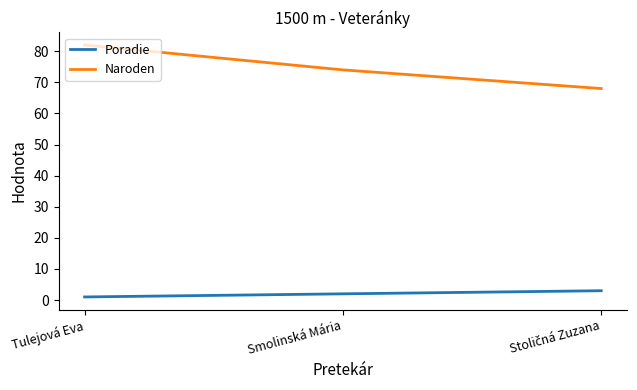

What is the total value across all series at Smolinská Mária?

76